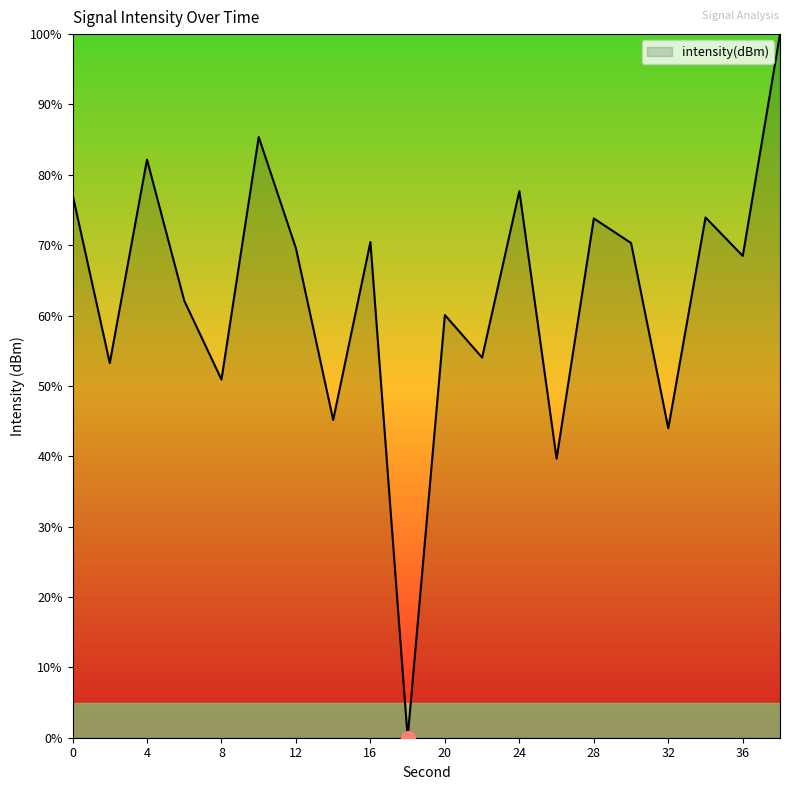

What is the maximum value shown in the chart?

100.0